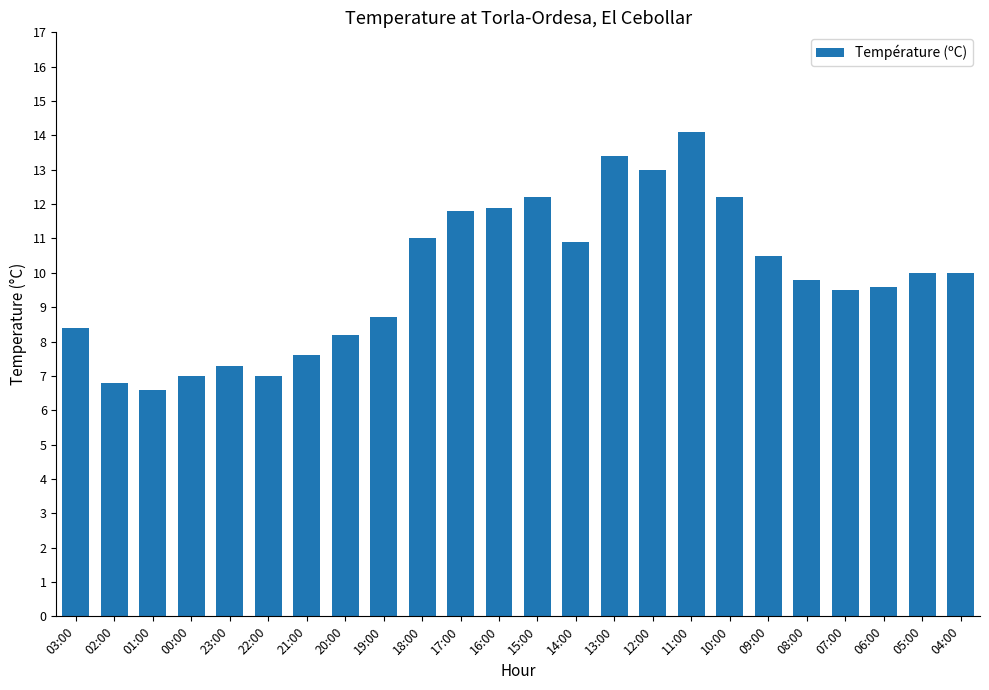

Reading left to right, list all the values displayed in this chart.

8.4	6.8	6.6	7.0	7.3	7.0	7.6	8.2	8.7	11.0	11.8	11.9	12.2	10.9	13.4	13.0	14.1	12.2	10.5	9.8	9.5	9.6	10.0	10.0